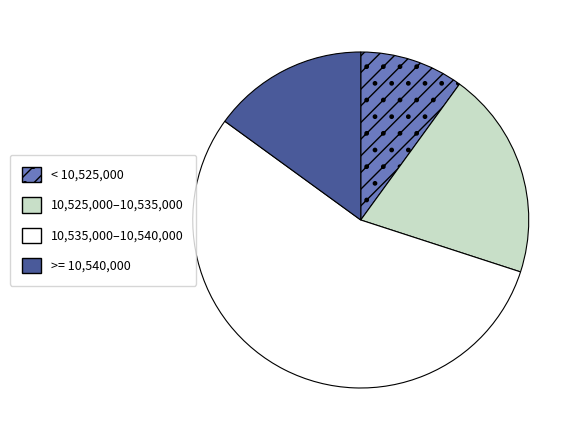

The < 10,525,000 slice represents 20% of the pie. True or false?

False